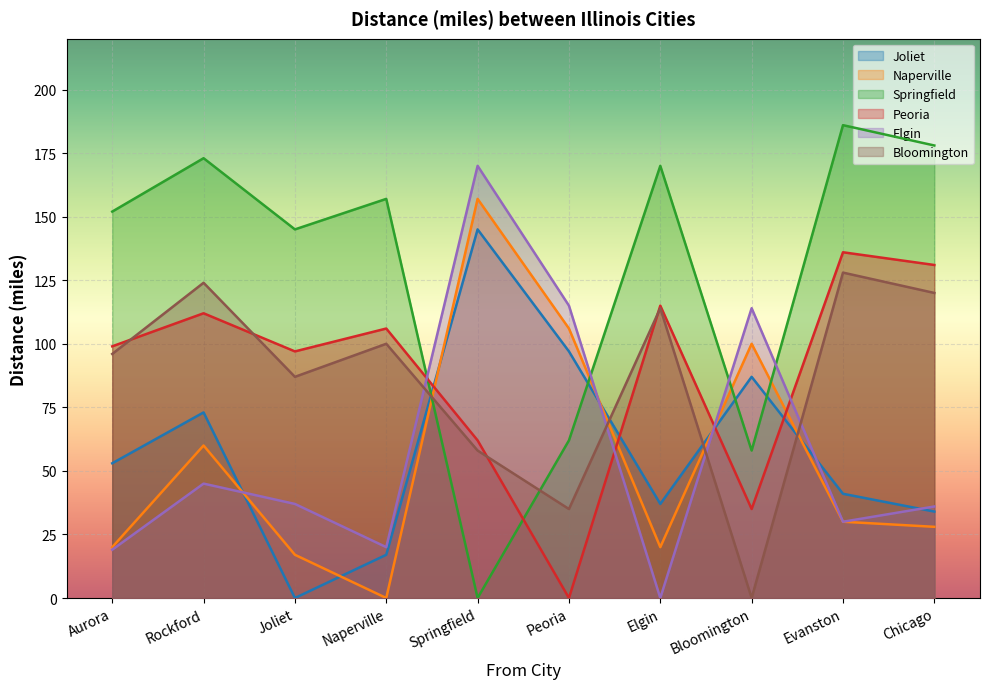

What is the difference between the highest and lowest values at Evanston?

156